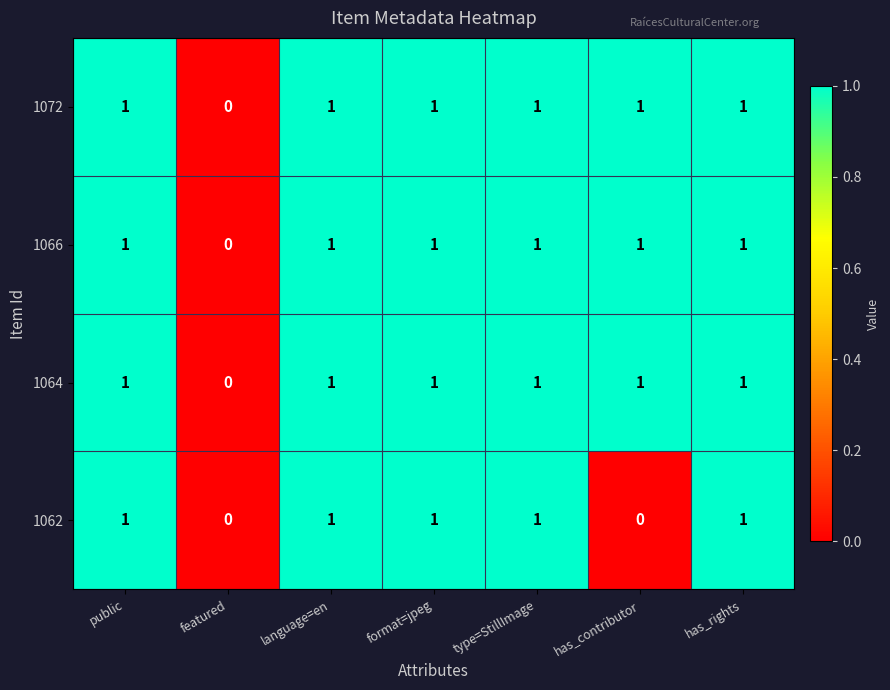

The 1072 series shows 1 at has_rights. True or false?

True